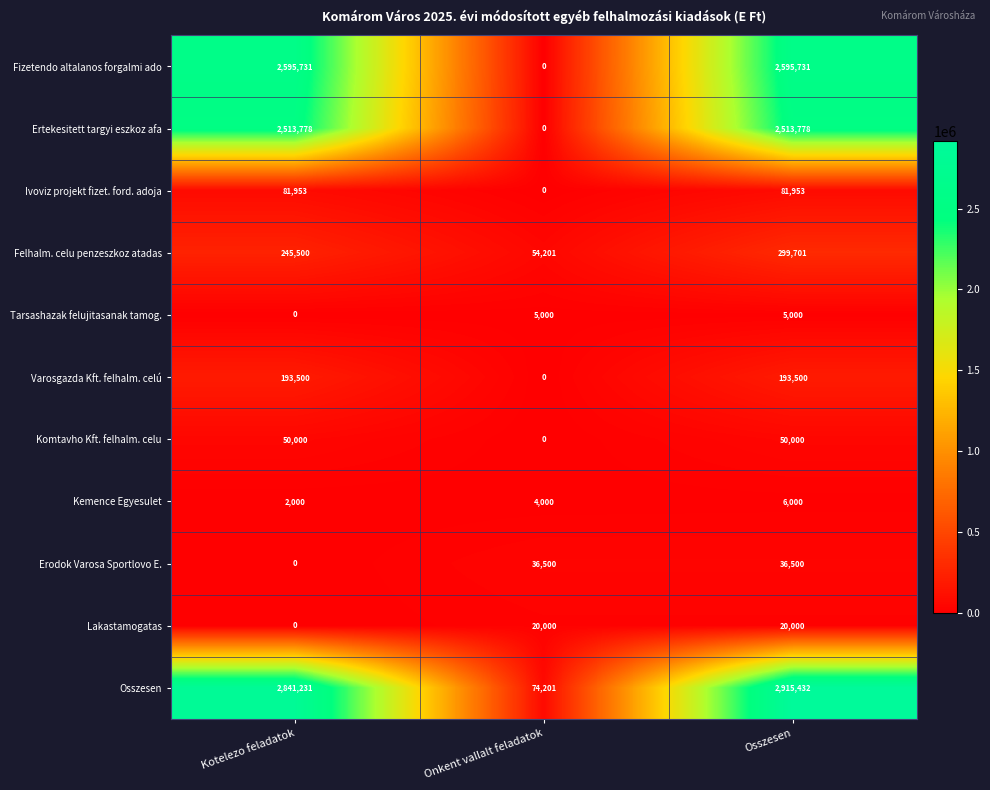

The Ivoviz projekt fizet. ford. adoja series shows 0 at Onkent vallalt feladatok. True or false?

True